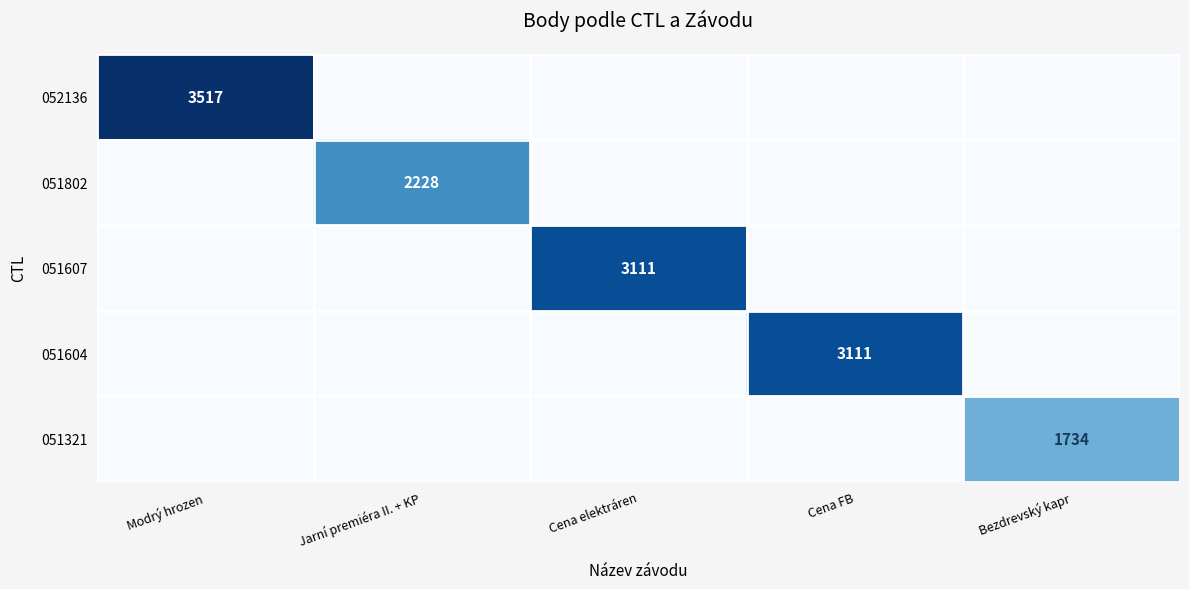

Is it true that 052136 equals 1057 at Modrý hrozen?

False